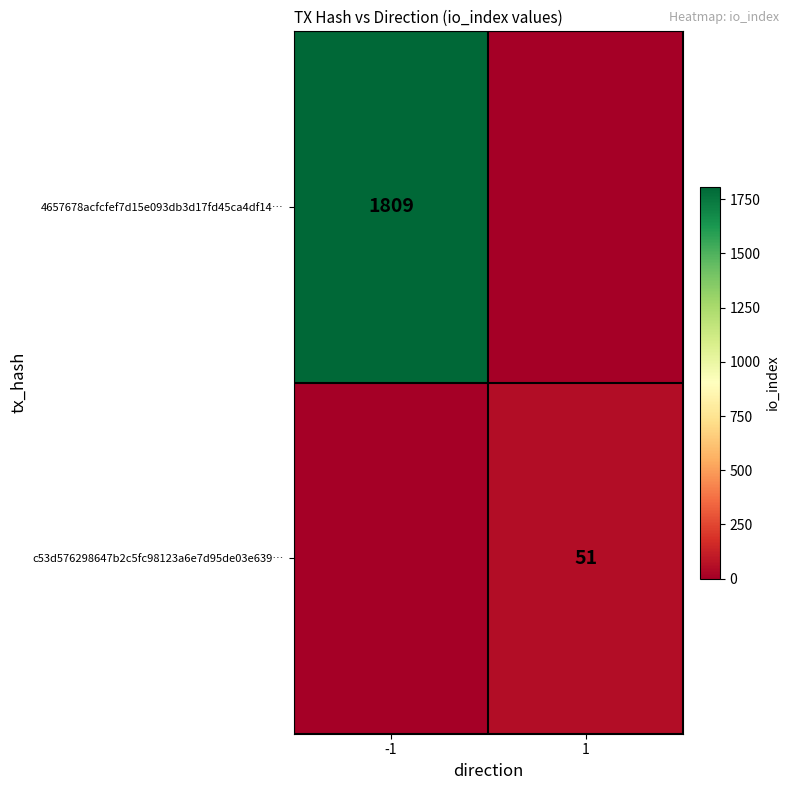

True or false: 4657678acfcfef7d15e093db3d17fd45ca4df14… has a value of 1809 at -1.

True